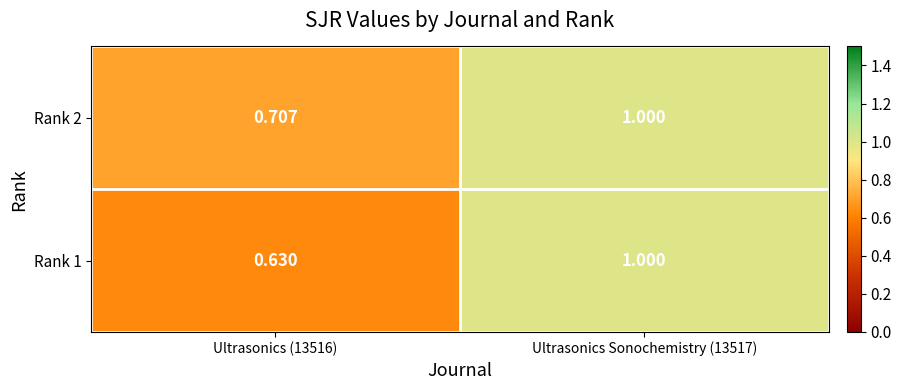

Is the value of Rank 2 at Ultrasonics (13516) greater than the value of Rank 1 at Ultrasonics (13516)?

Yes